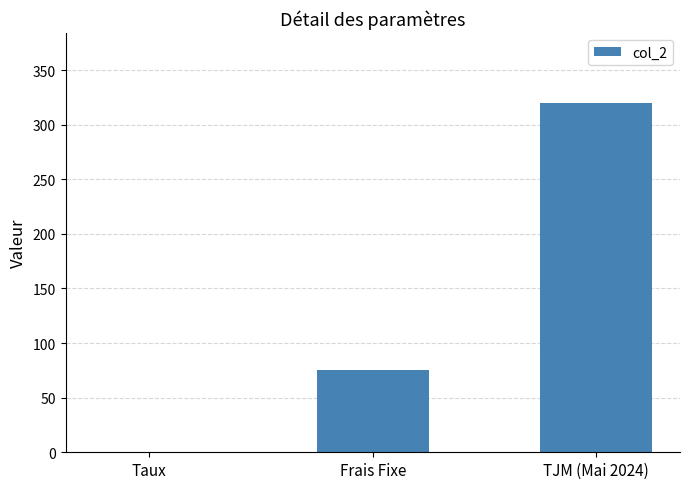

Is it true that the value at Frais Fixe is 75.0?

True